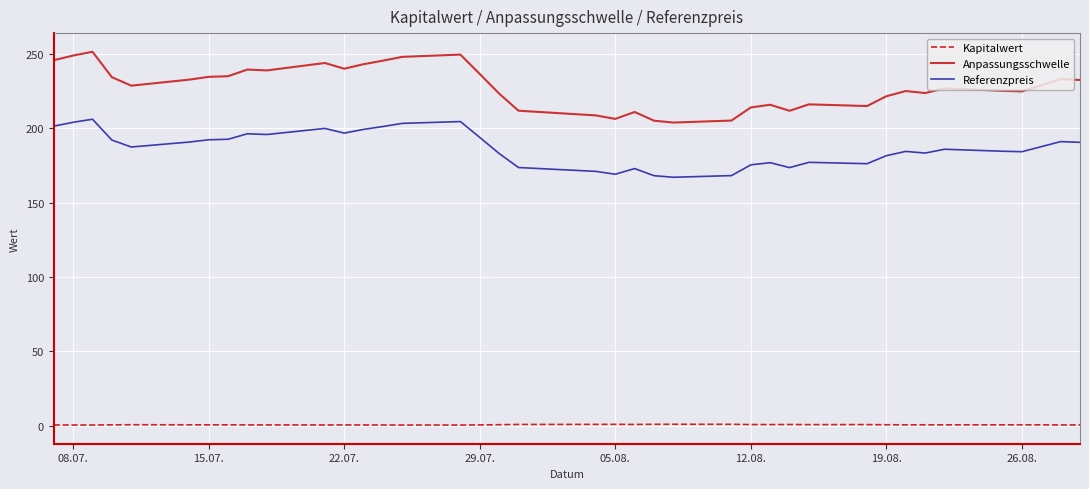

Which series has the largest total across all categories?

Anpassungsschwelle